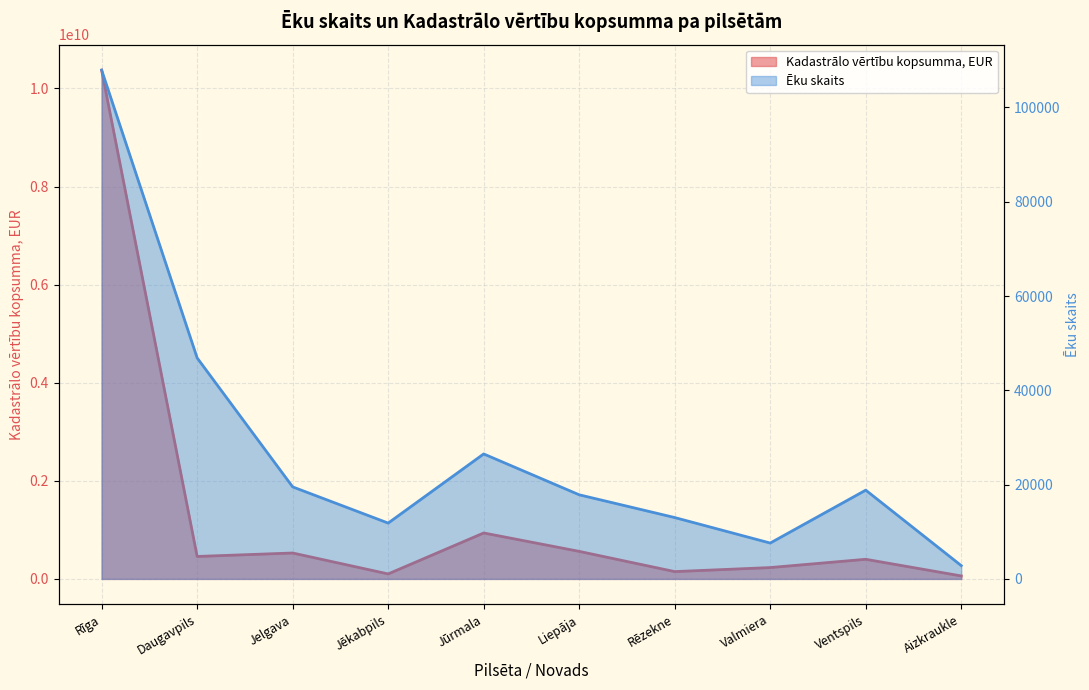

What is the average value of the Ēku skaits series?

27273